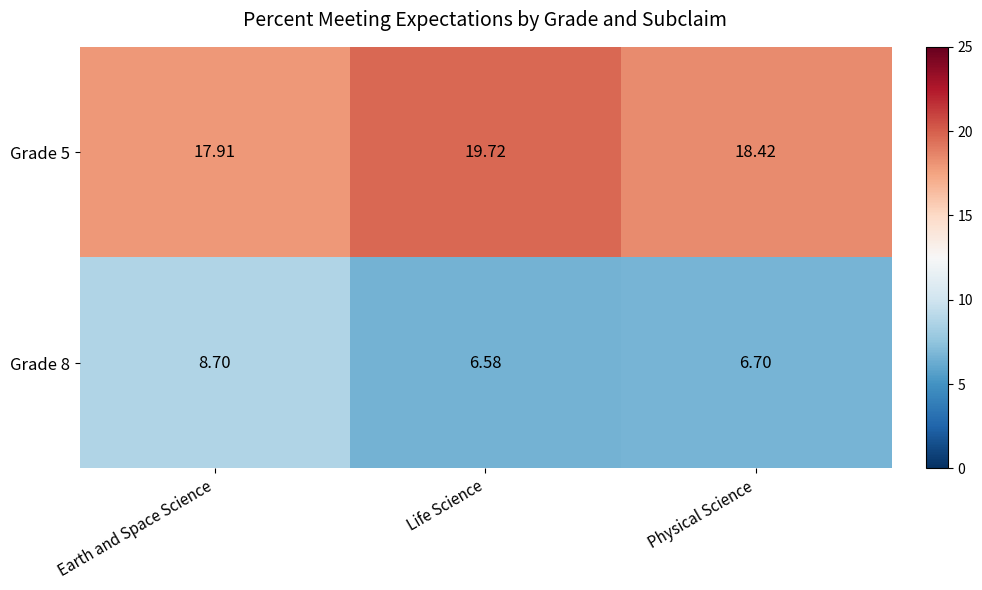

Which label corresponds to the largest value in the chart?

Life Science